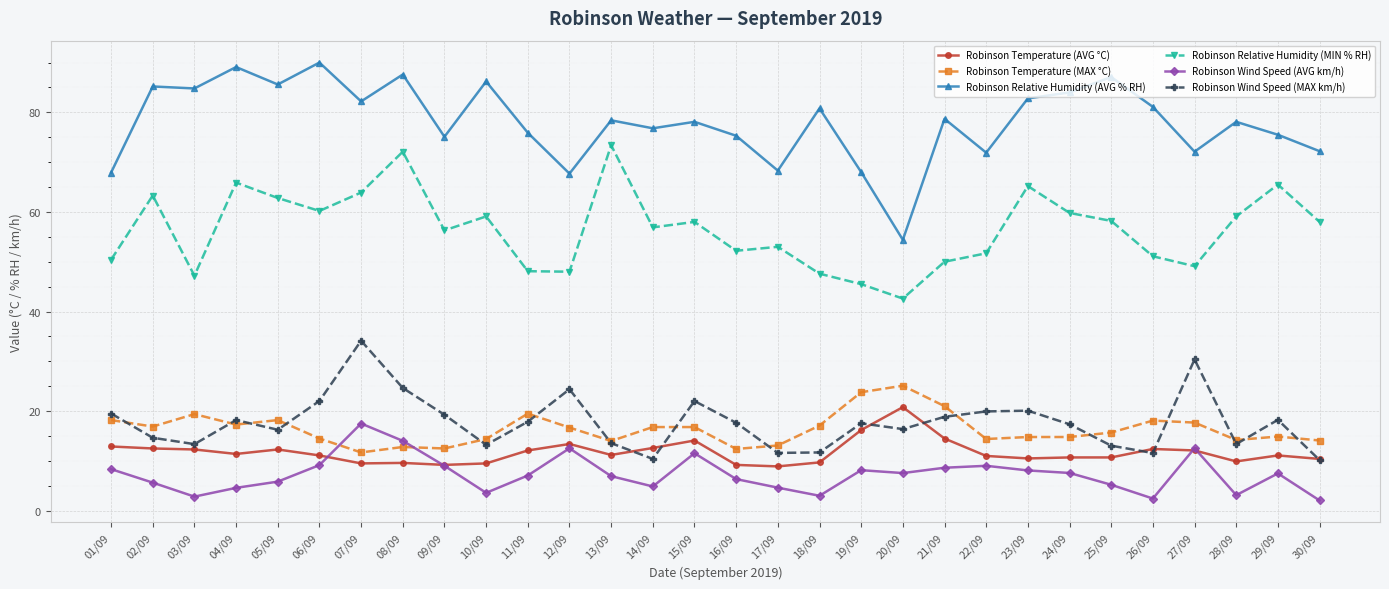

Where do Robinson Temperature (MAX °C) and Robinson Wind Speed (MAX km/h) first cross each other?

01/09 and 02/09